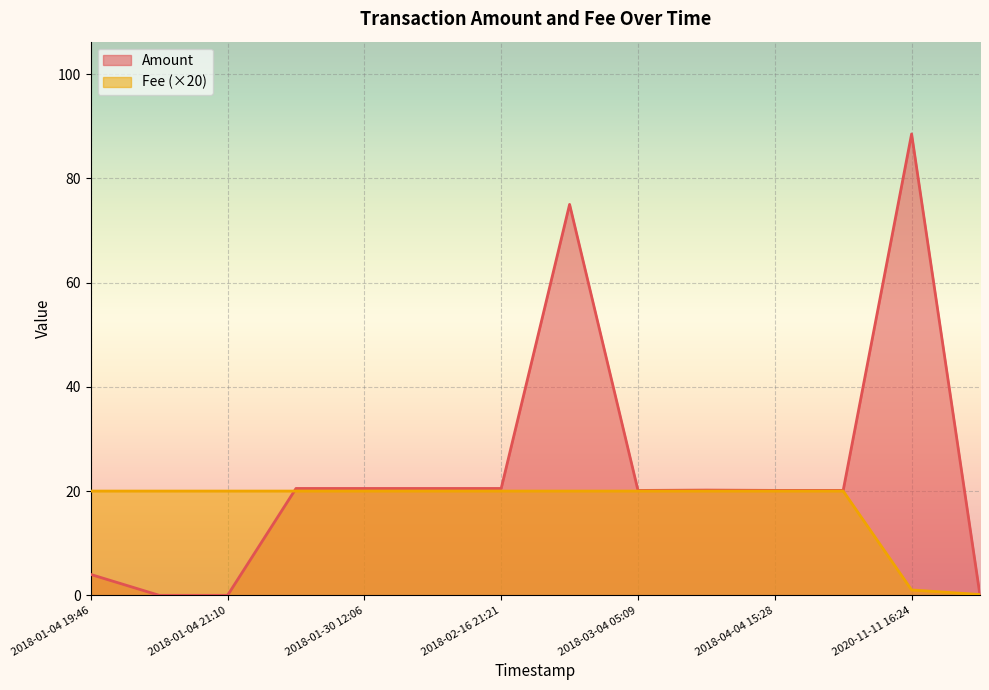

At which category does the chart reach its peak across all series?

2020-11-11 16:24